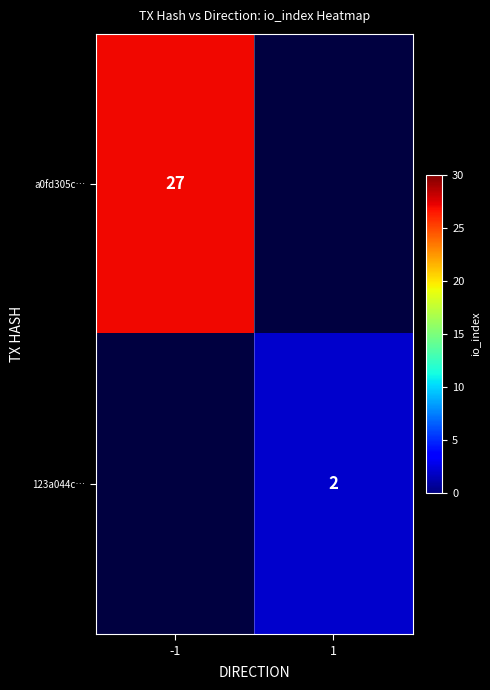

The a0fd305c… series shows 35.5 at -1. True or false?

False